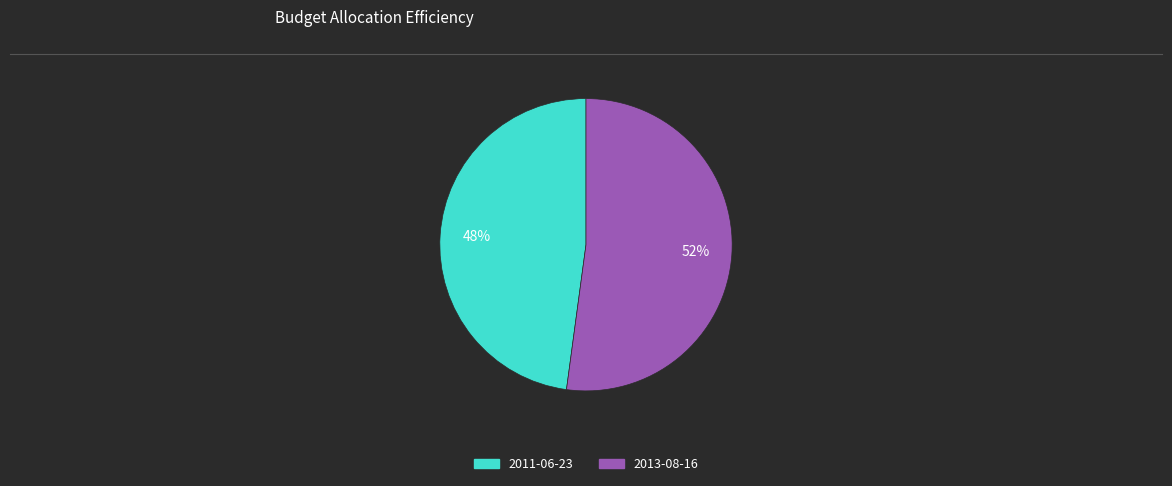

To the nearest percent, what is the average slice percentage?

50%